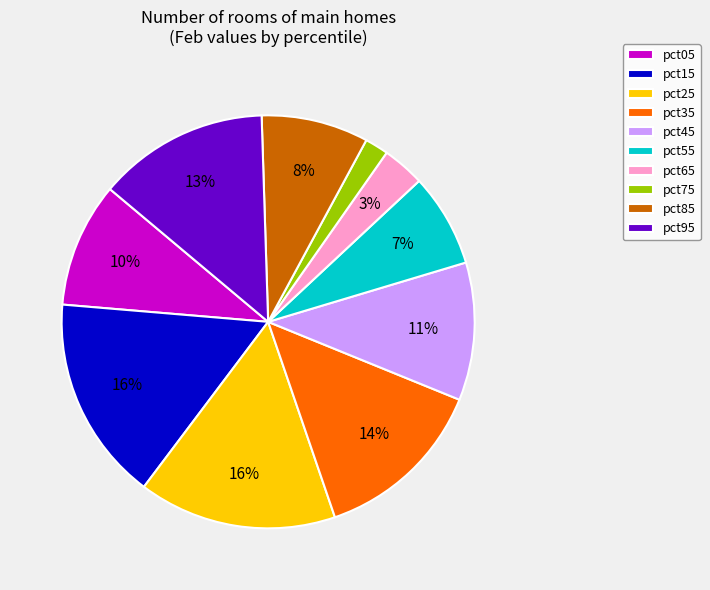

To the nearest percent, what percentage of the pie is pct05?

10%